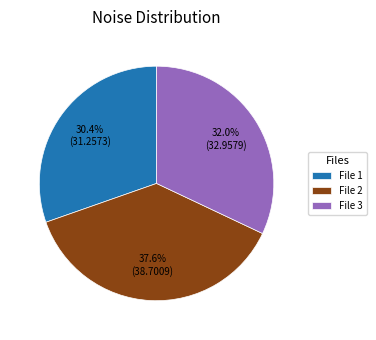

Rank the categories by value from lowest to highest.

File 1, File 3, File 2